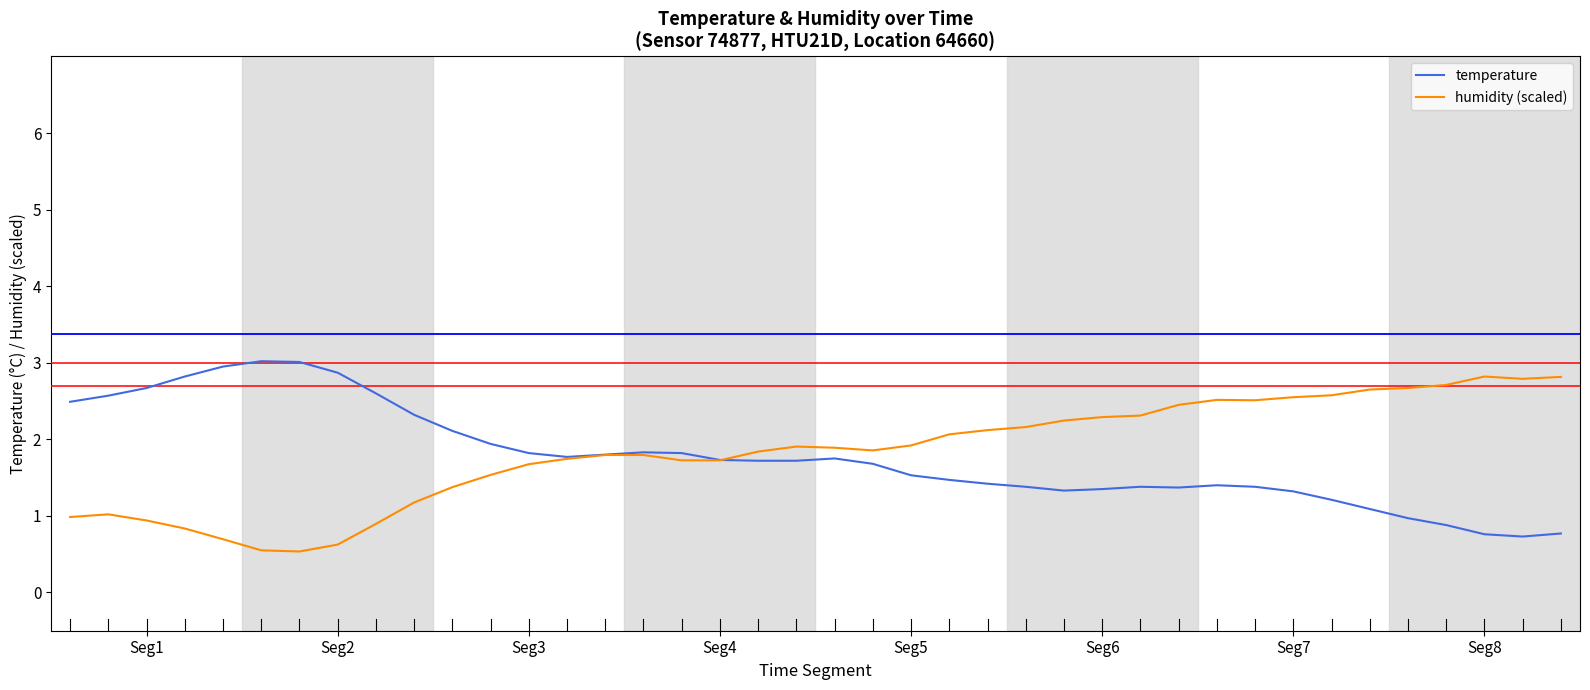

What is the minimum value shown in the chart?

0.5